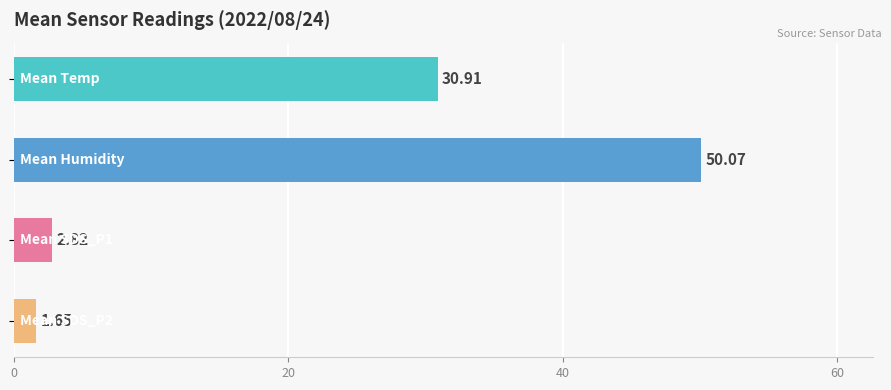

Does the chart contain stacked bars?

No